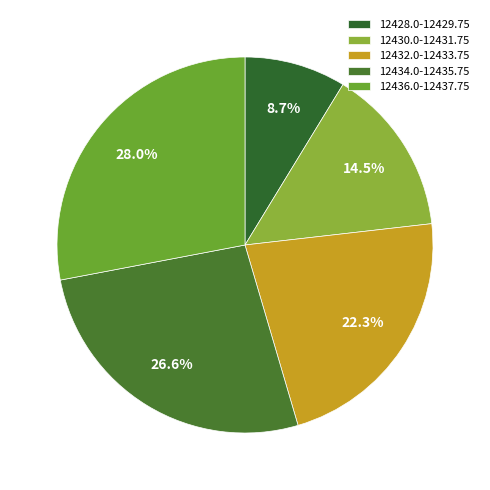

Count the number of slices in the pie.

5